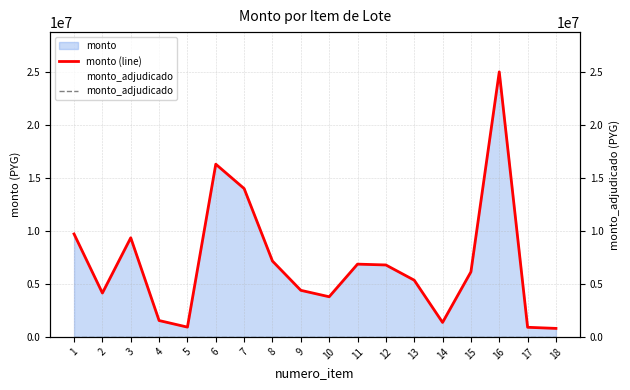

Reading left to right, extract all data points from this chart.

monto (line): 1=9696127	2=4131707	3=9338856	4=1539915	5=919660	6=16274733	7=13976521	8=7142837	9=4386639	10=3781084	11=6854762	12=6776550	13=5343051	14=1361721	15=6127495	16=24974091	17=903500	18=798498
monto_adjudicado: 1=0	2=0	3=0	4=0	5=0	6=0	7=0	8=0	9=0	10=0	11=0	12=0	13=0	14=0	15=0	16=0	17=0	18=0